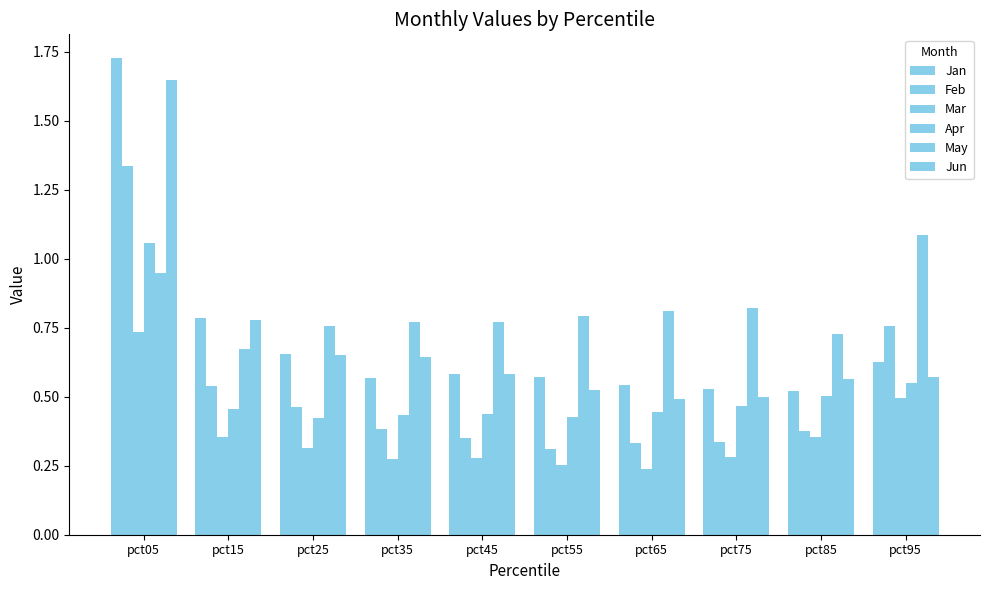

At pct55, list the series in order from smallest to largest.

Mar, Feb, Apr, Jun, Jan, May